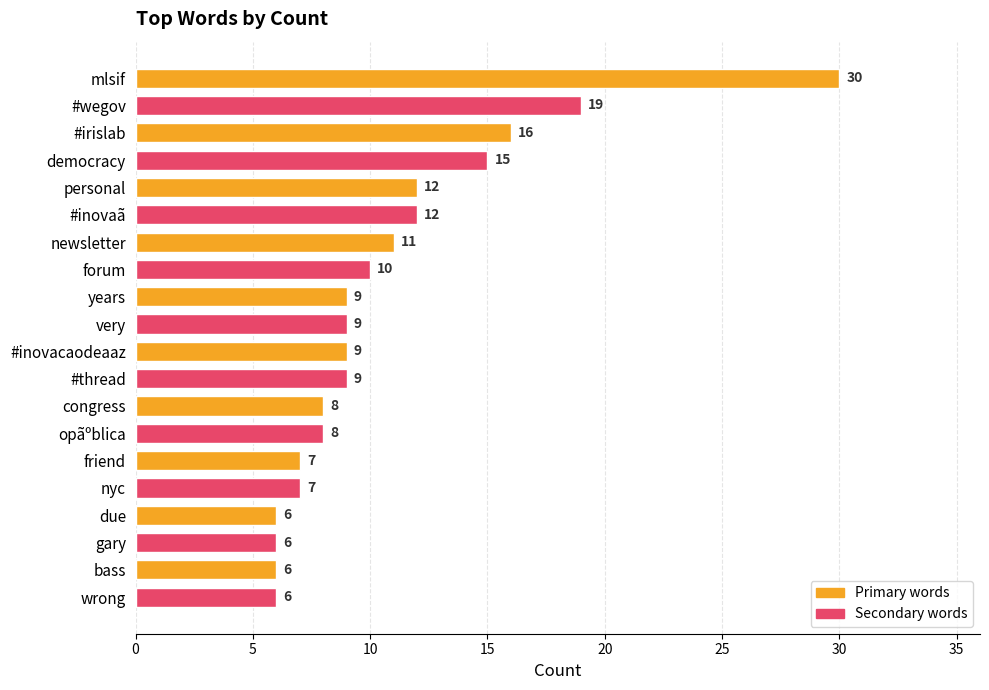

What is the ratio of the value at gary to the value at years?

0.7